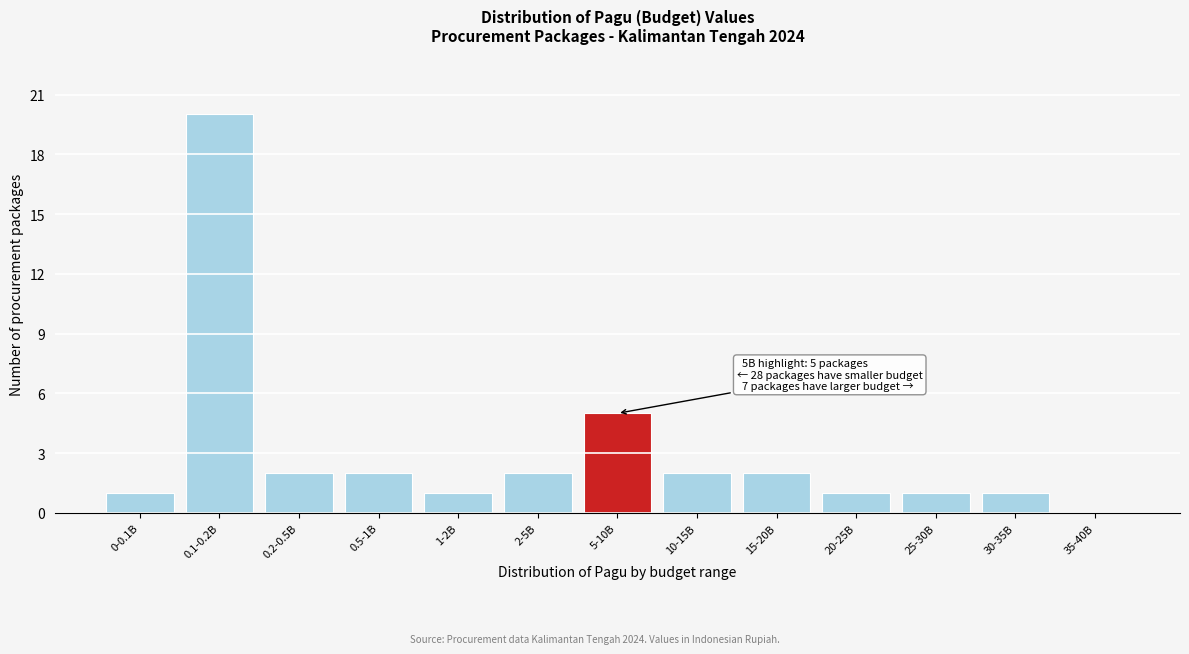

Reading left to right, what are all the values shown in this chart?

0-0.1B=1	0.1-0.2B=20	0.2-0.5B=2	0.5-1B=2	1-2B=1	2-5B=2	5-10B=5	10-15B=2	15-20B=2	20-25B=1	25-30B=1	30-35B=1	35-40B=0